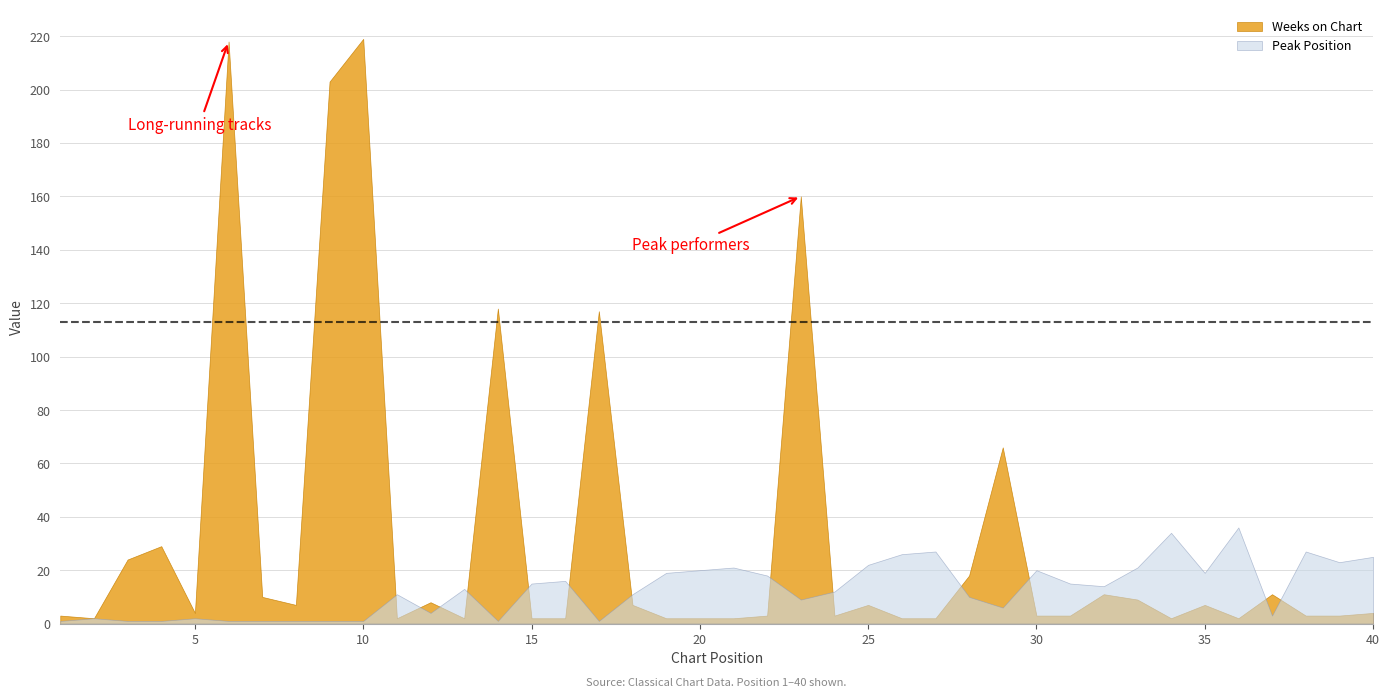

Reading left to right, transcribe all the data shown in this chart.

Peak Position: 1	2	1	1	2	1	1	1	1	1	11	4	13	1	15	16	1	11	19	20	21	18	9	12	22	26	27	10	6	20	15	14	21	34	19	36	3	27	23	25
Weeks on Chart: 3	2	24	29	4	218	10	7	203	219	2	8	2	118	2	2	117	7	2	2	2	3	160	3	7	2	2	18	66	3	3	11	9	2	7	2	11	3	3	4